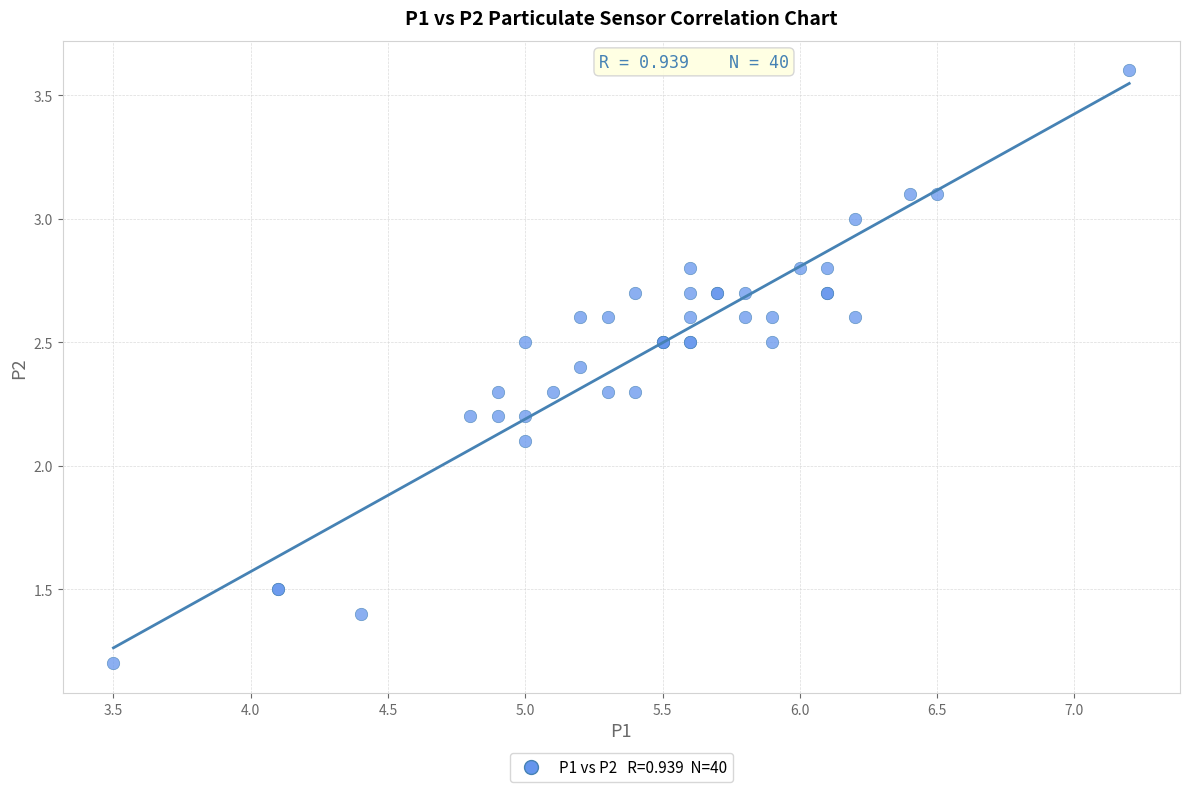

What Y value in the scatter plot is closest to 2?

2.1